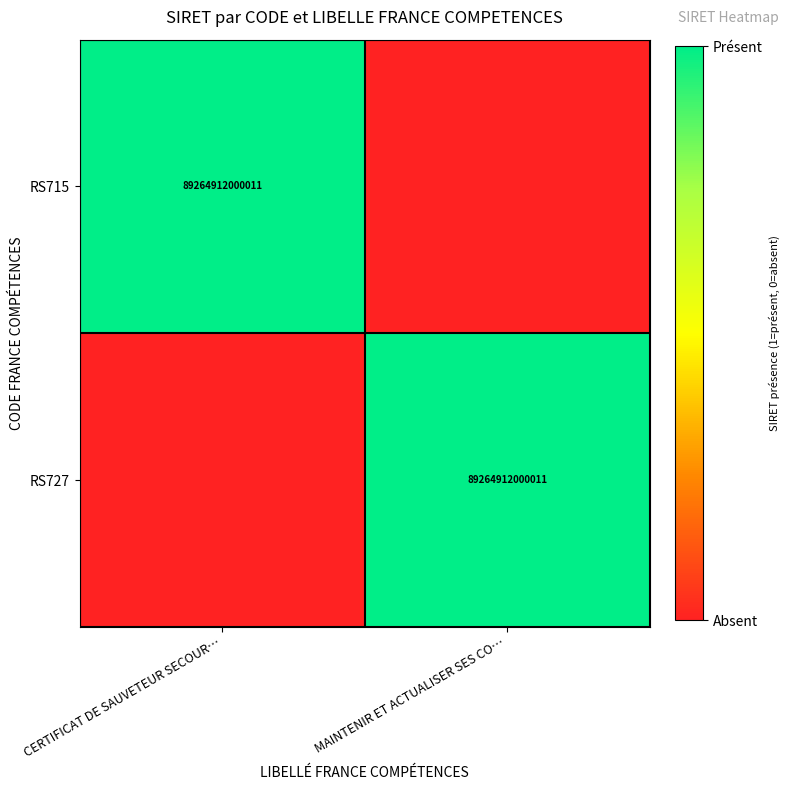

The RS727 series shows 89264912000011 at MAINTENIR ET ACTUALISER SES CO…. True or false?

True